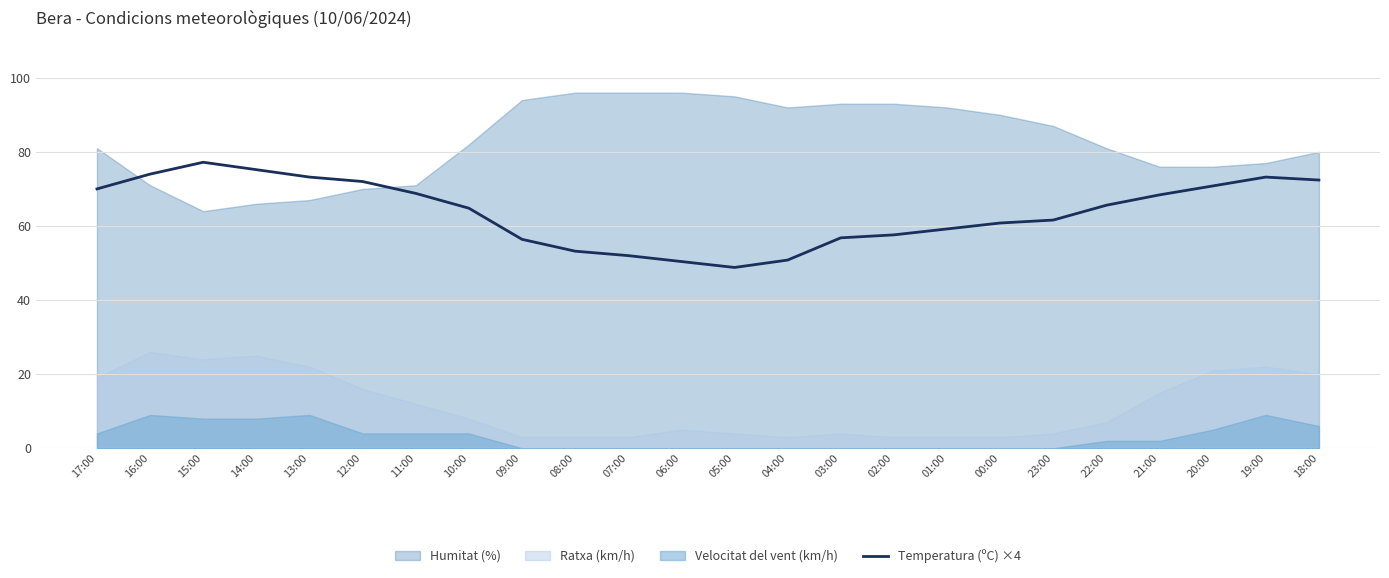

What is the label of the 21st point from the left?

21:00